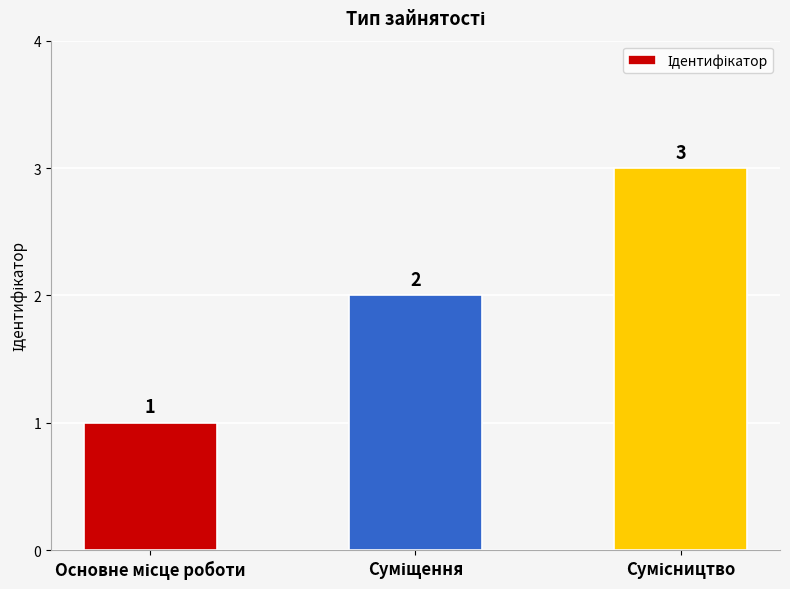

Are the bars horizontal?

No